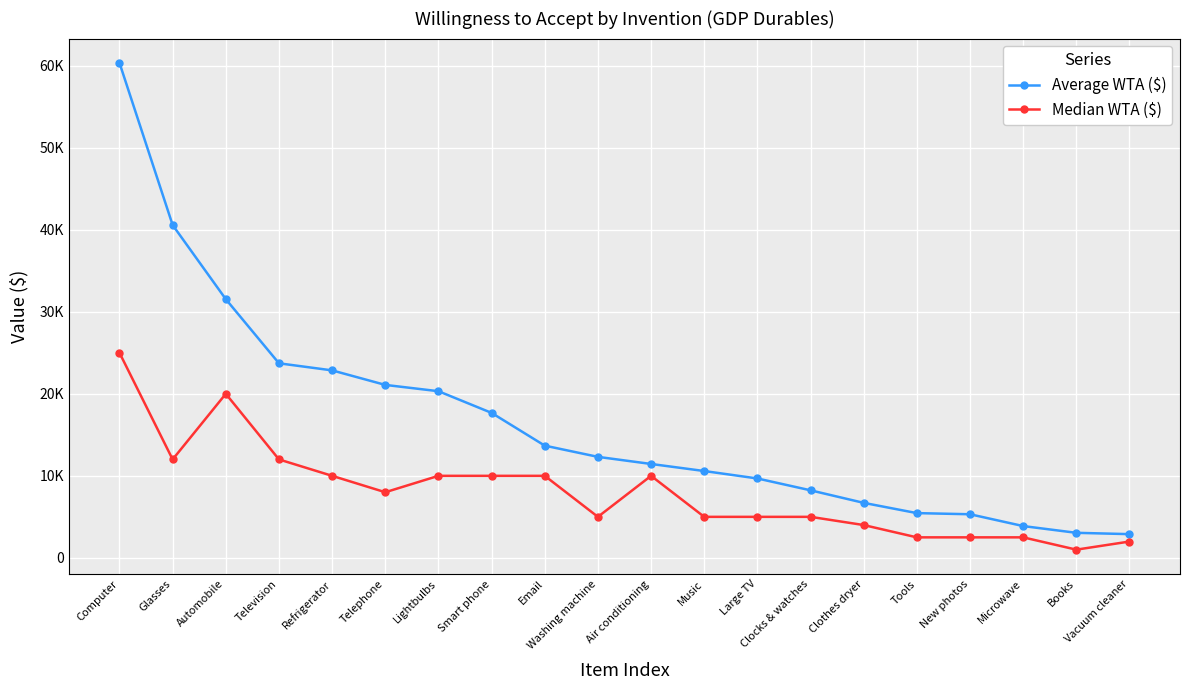

Is this an area chart (filled region under the line)?

No